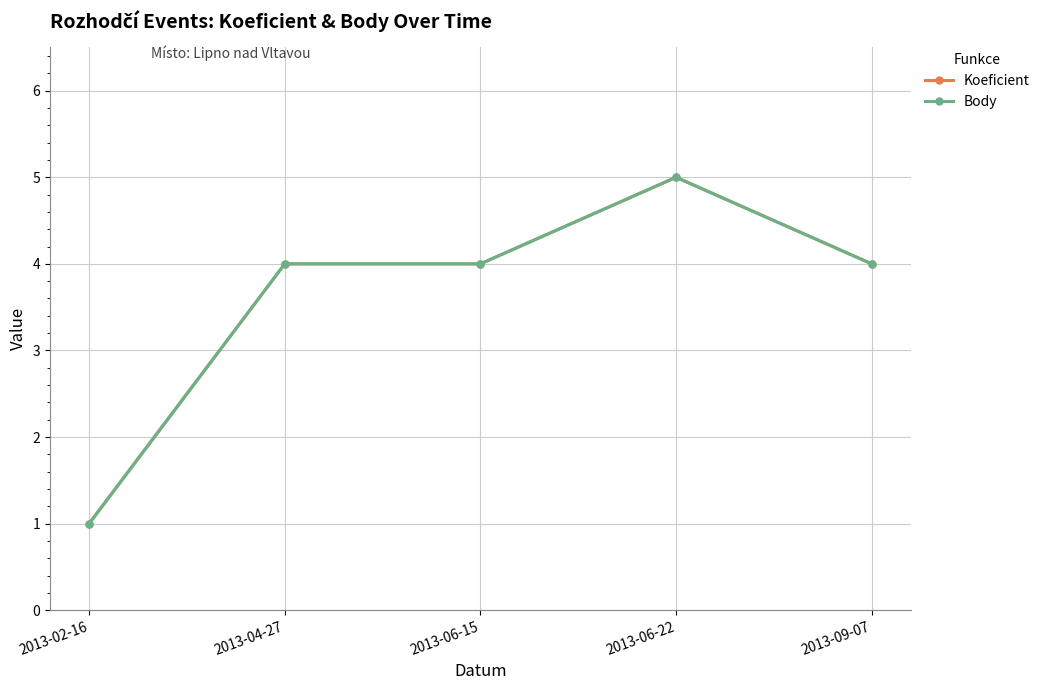

Does the chart have visible grid lines?

Yes